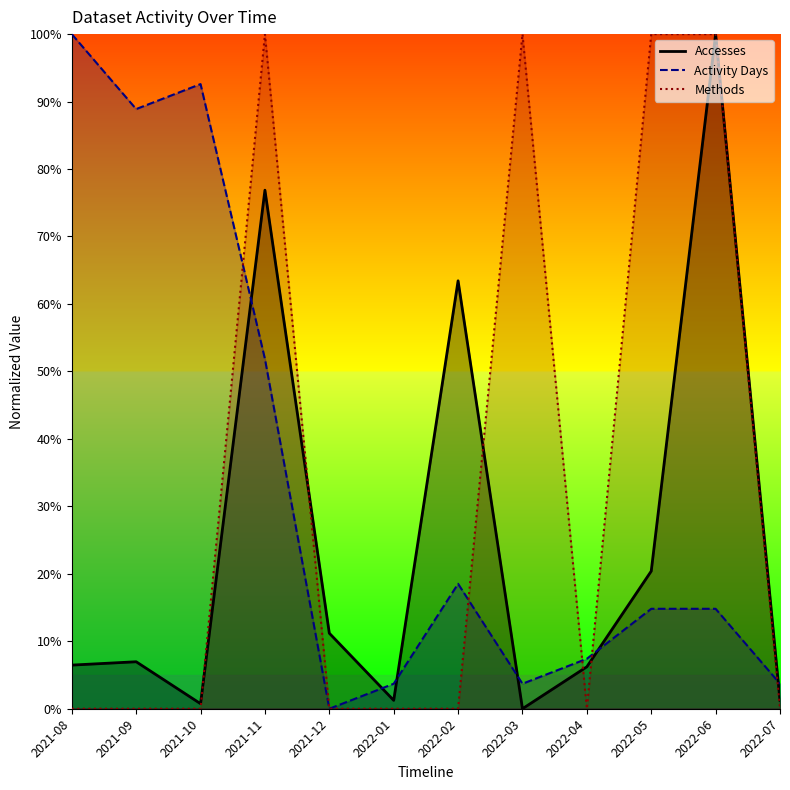

How many series are shown in this chart?

3